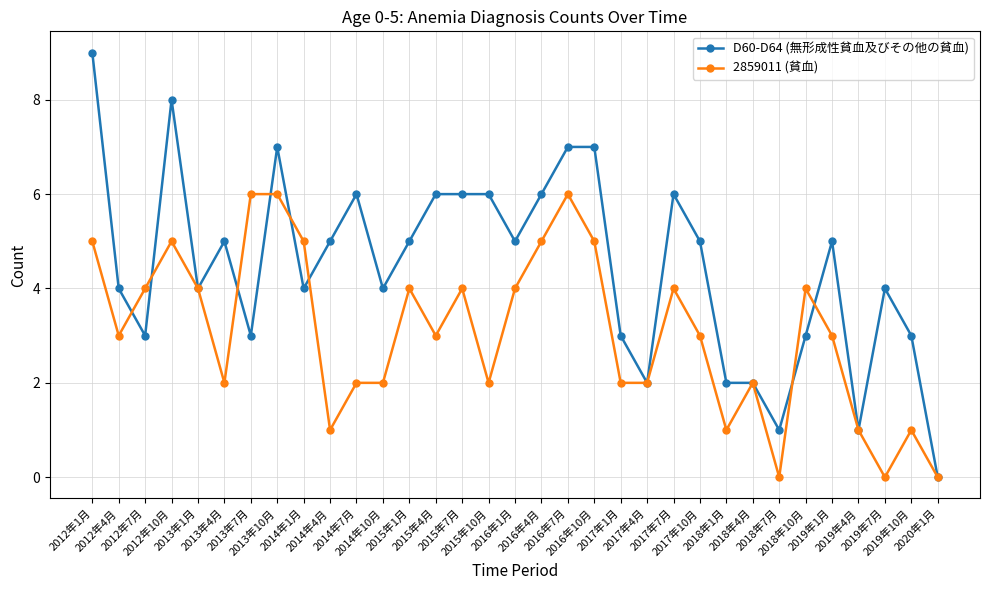

Which series has the largest total across all categories?

D60-D64 (無形成性貧血及びその他の貧血)